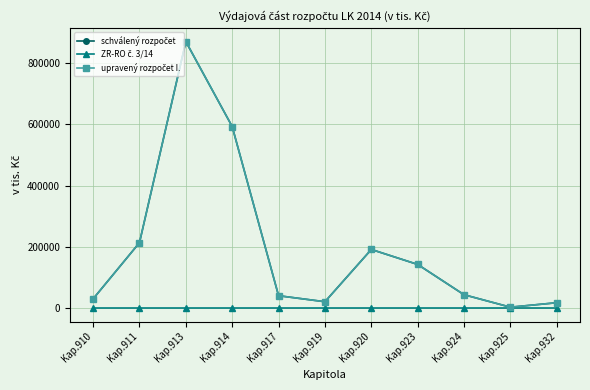

At which category is the sum across all series the highest?

Kap.913